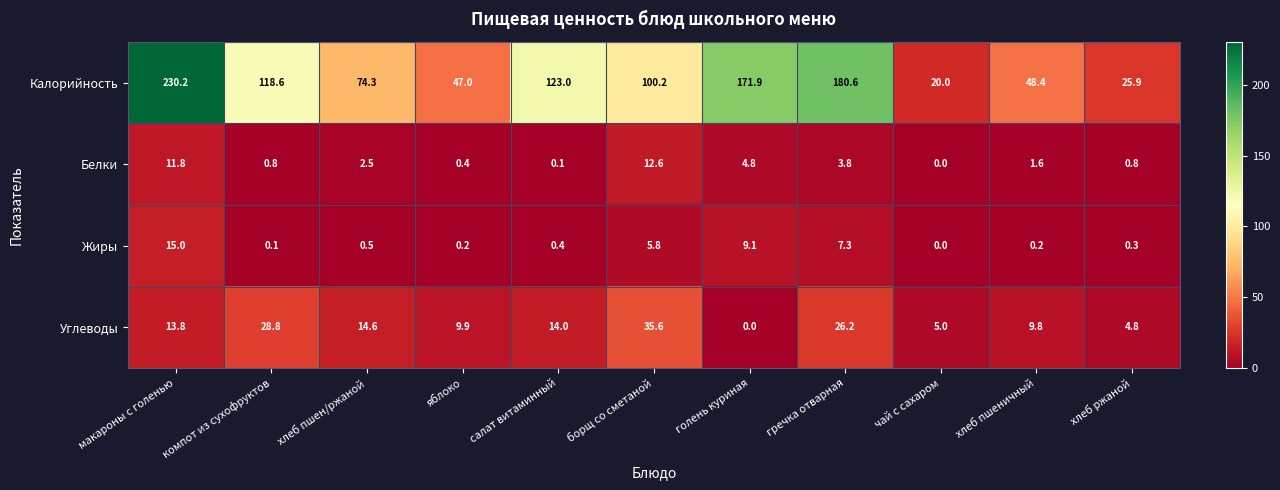

What is the difference between the highest and lowest values at яблоко?

46.8